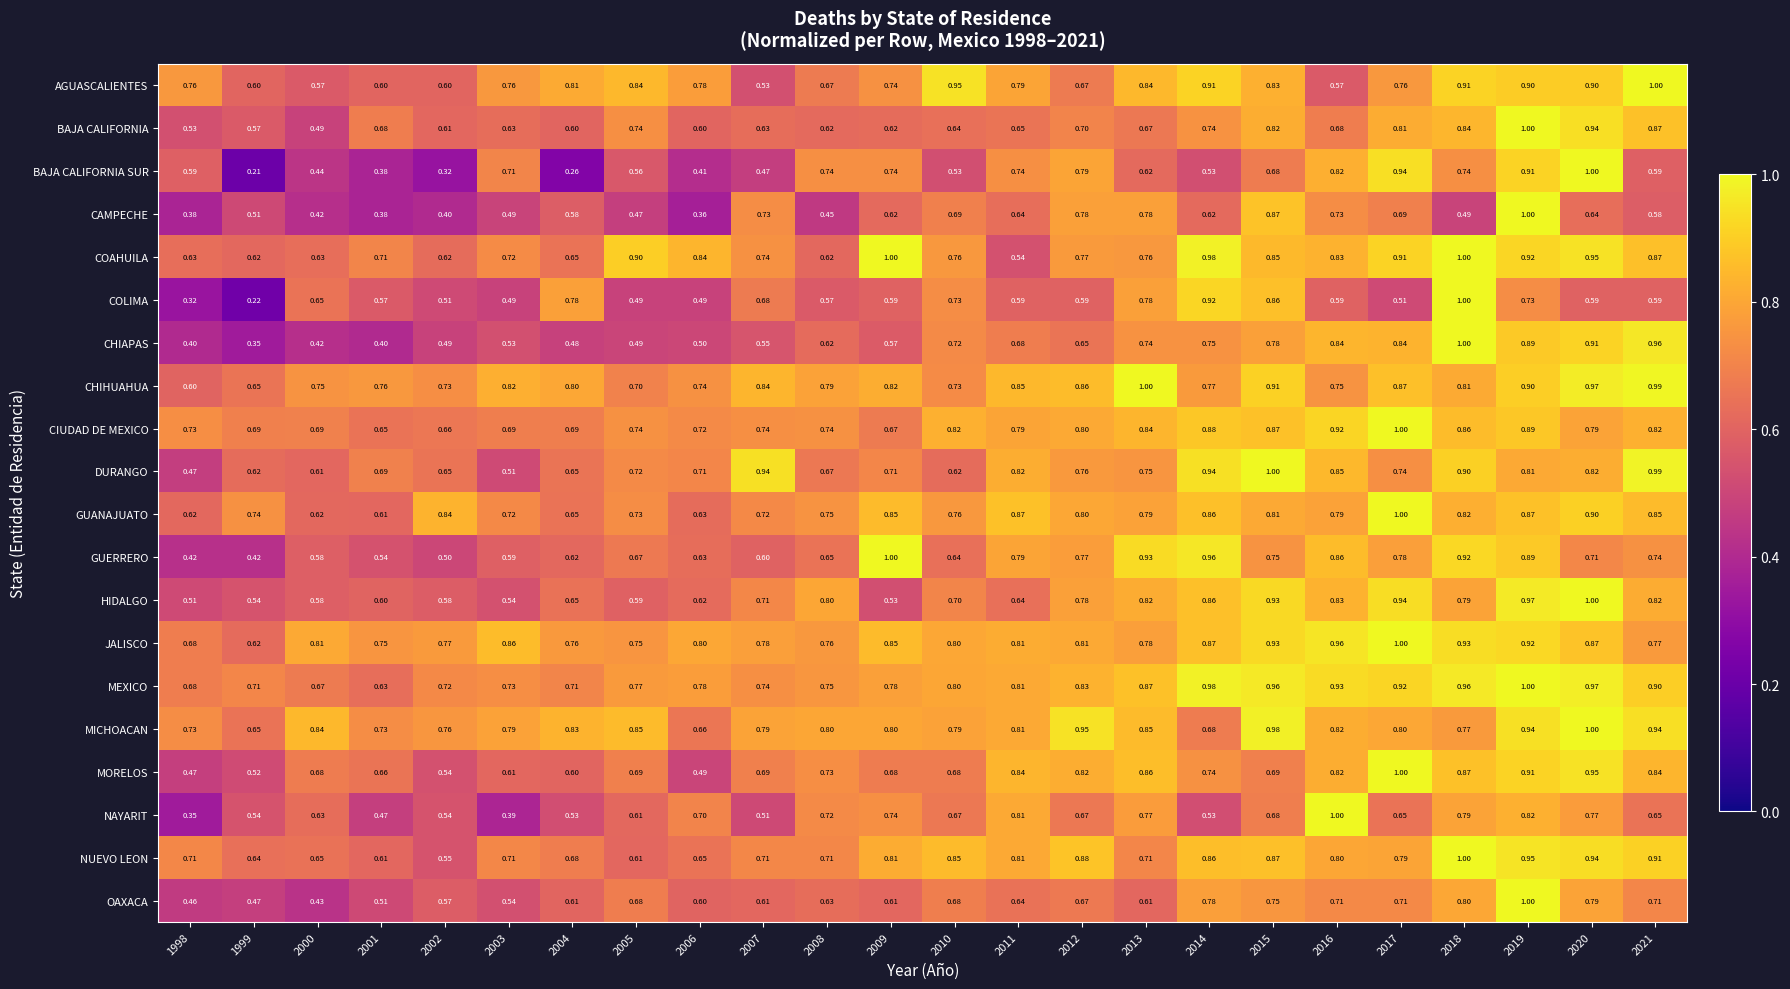

Which series changed the most between 2018 and 2019?

CAMPECHE